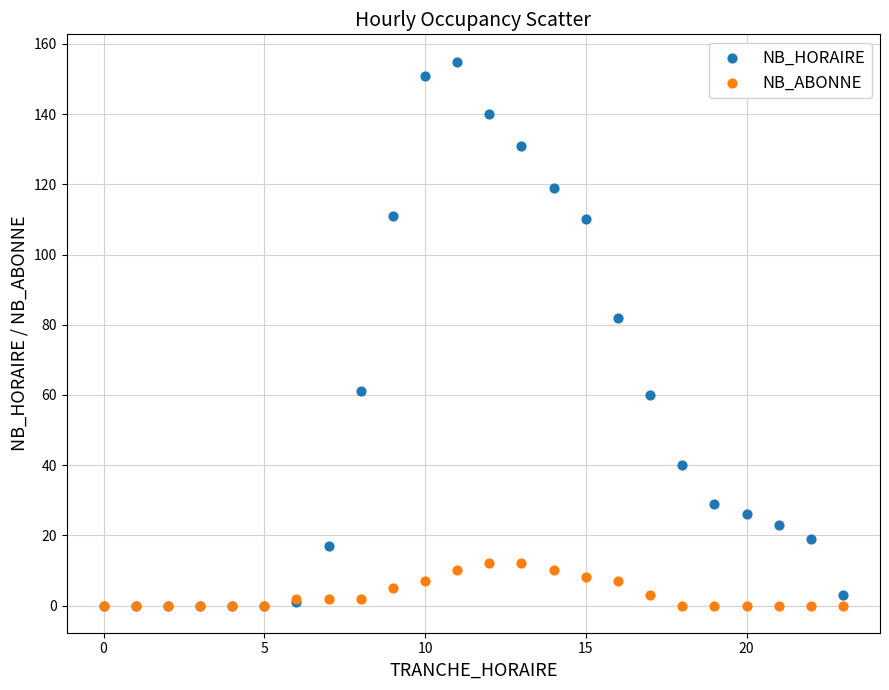

In the NB_HORAIRE series, what Y value is closest to 77?

82